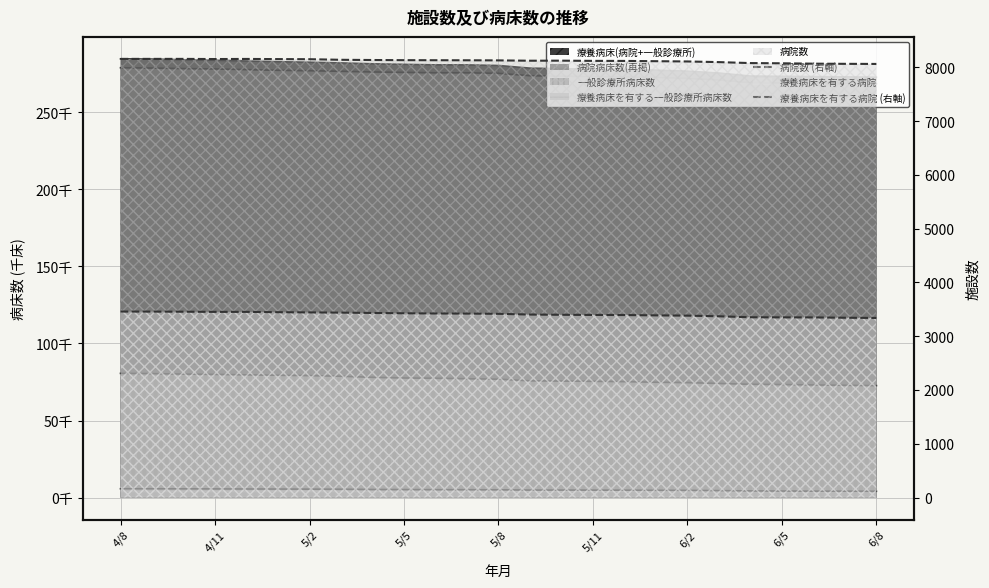

True or false: 病院数 (右軸) has a value of 8096 at 19.

True